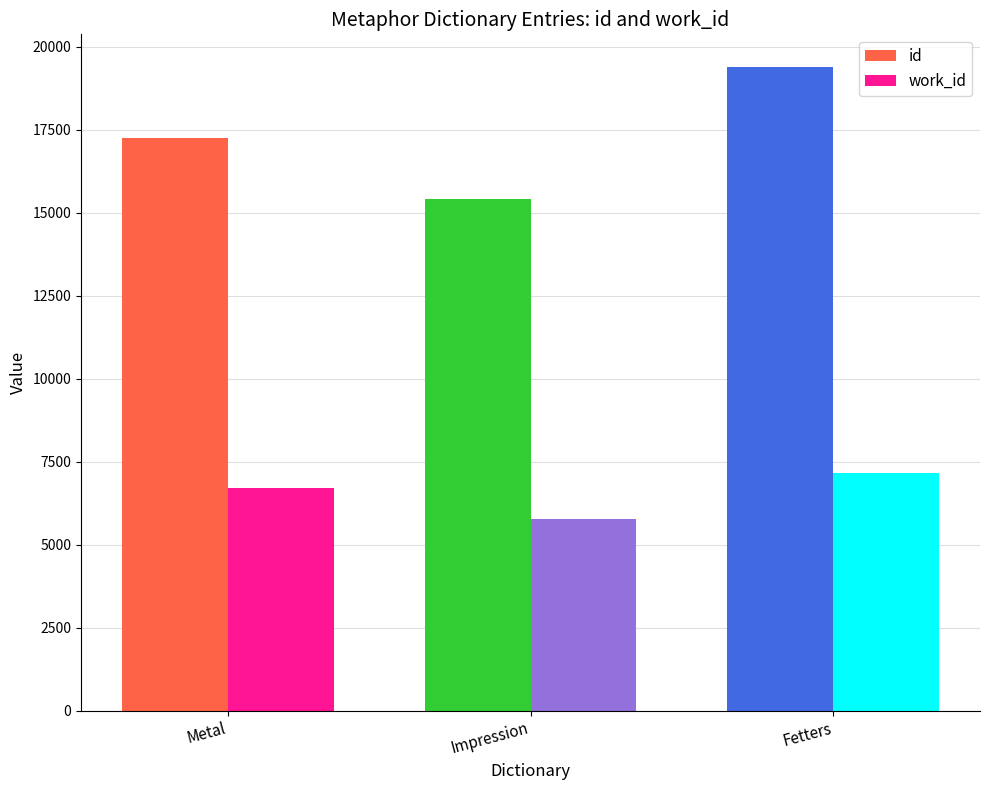

What is the difference between the highest and lowest values at Fetters?

12253